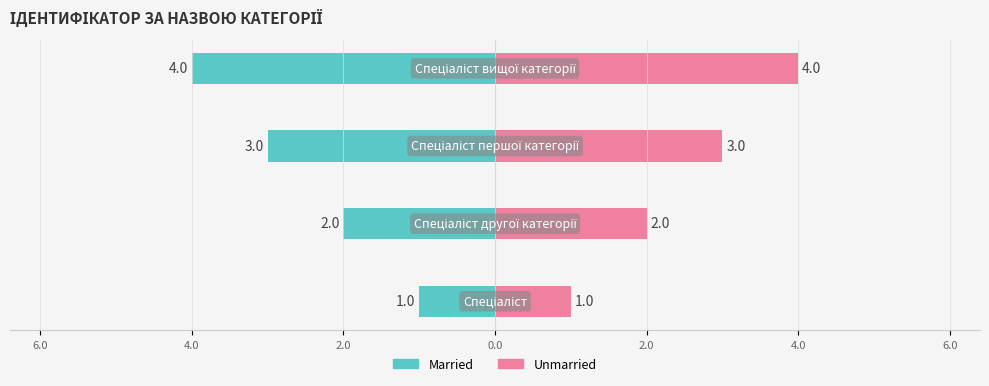

What is the difference between the maximum and second lowest values in the Married series?

2